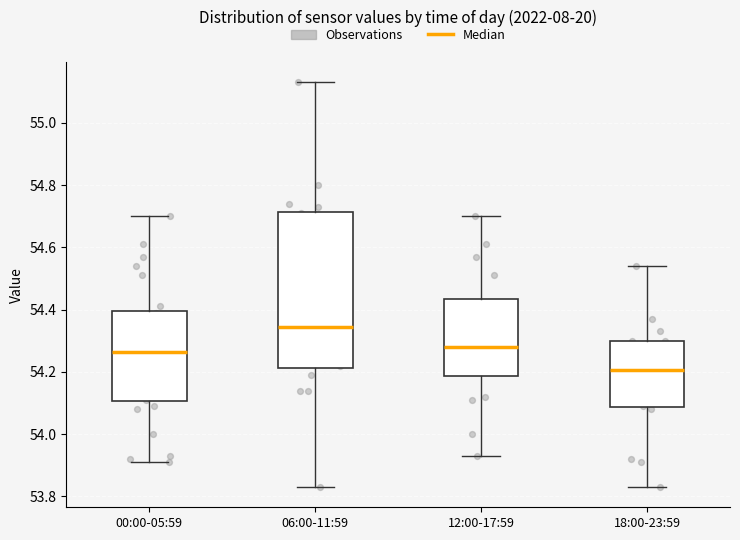

Which box is the tallest, from its lower edge to its upper edge?

06:00-11:59